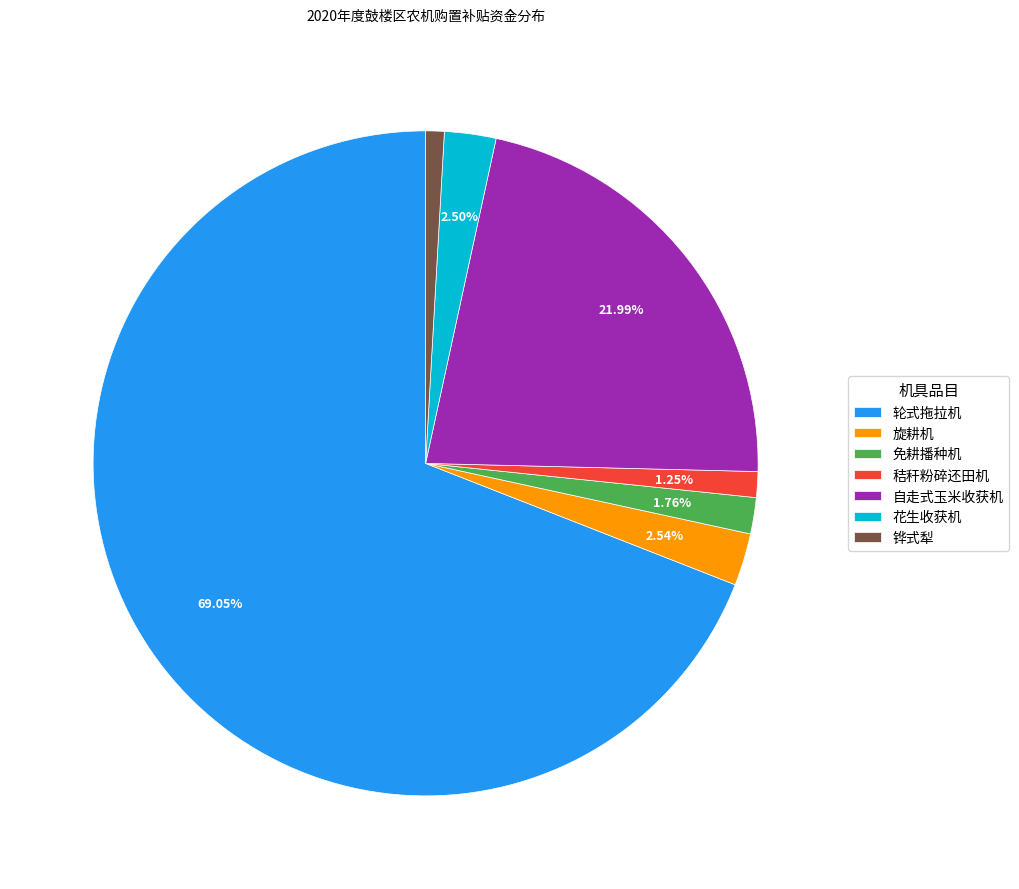

Approximately how many times larger is the value at 铧式犁 compared to 免耕播种机?

0.5